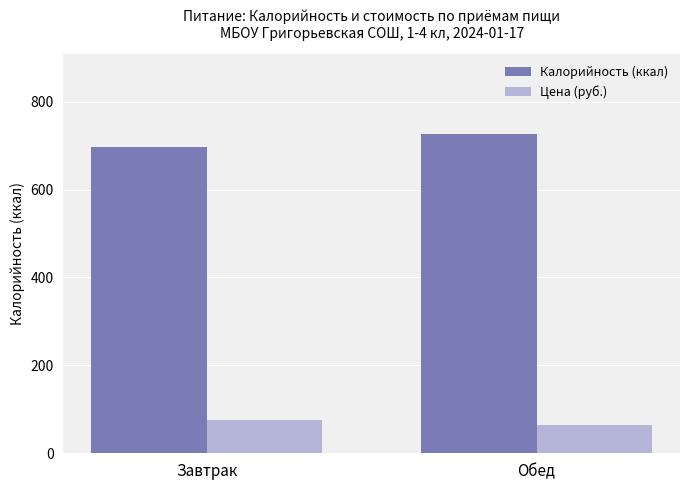

Is the value of Калорийность (ккал) at Завтрак greater than the value of Цена (руб.) at Обед?

Yes